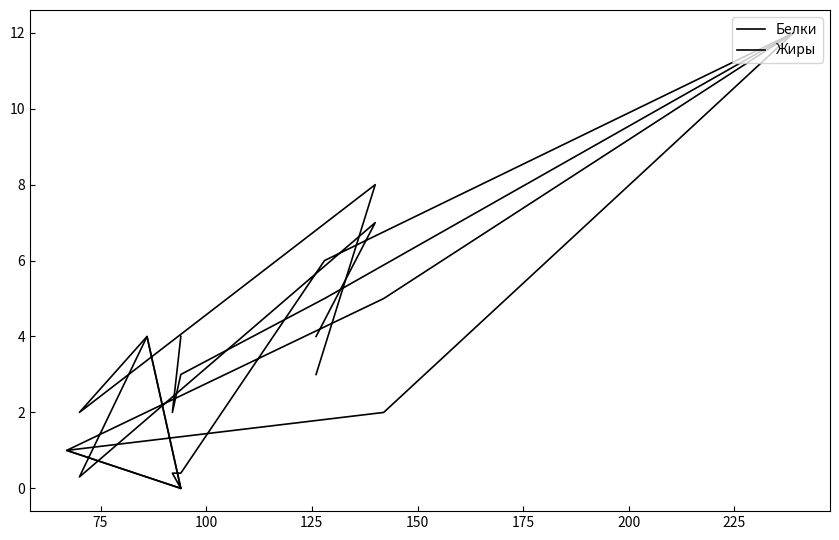

Which series has the largest range (max minus min)?

Белки